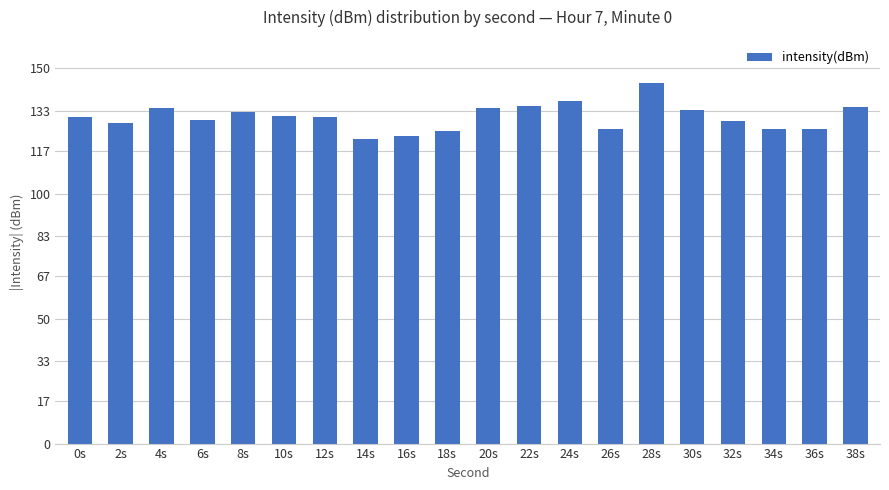

What is the label of the 20th bar from the right?

0s